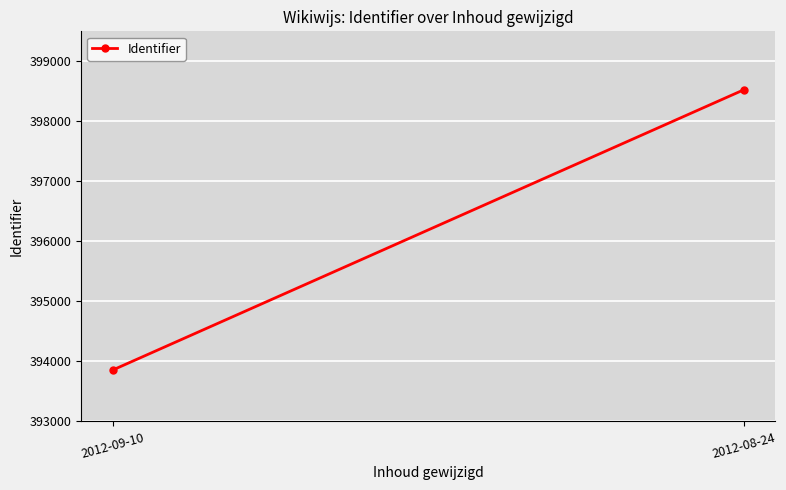

What is the ratio of the value at 2012-09-10 to the value at 2012-08-24?

1.0